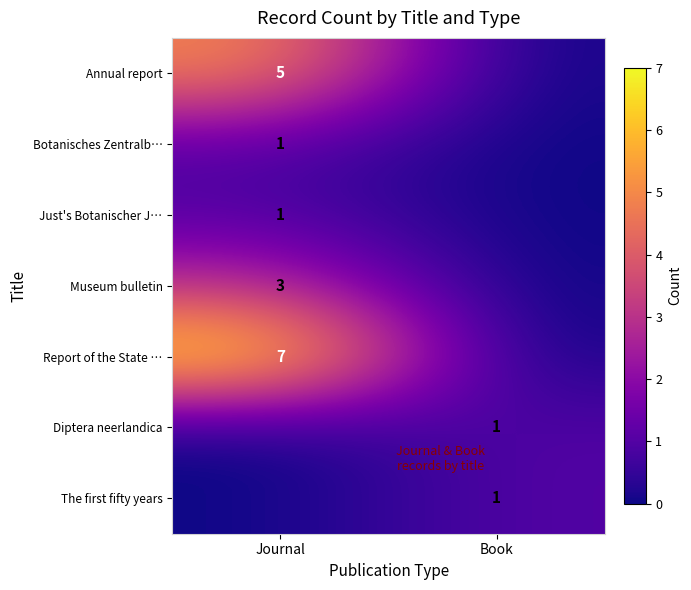

What is the difference between the highest and lowest values at Book?

1